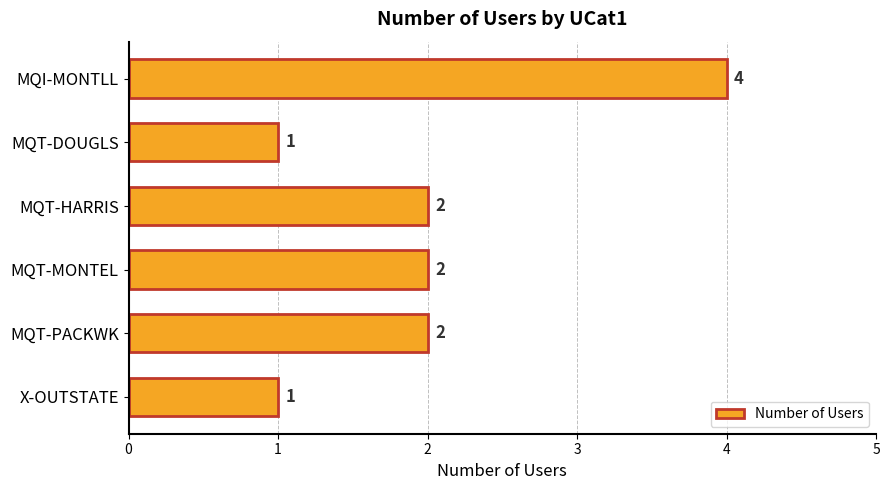

What is the difference between the maximum and minimum values?

3